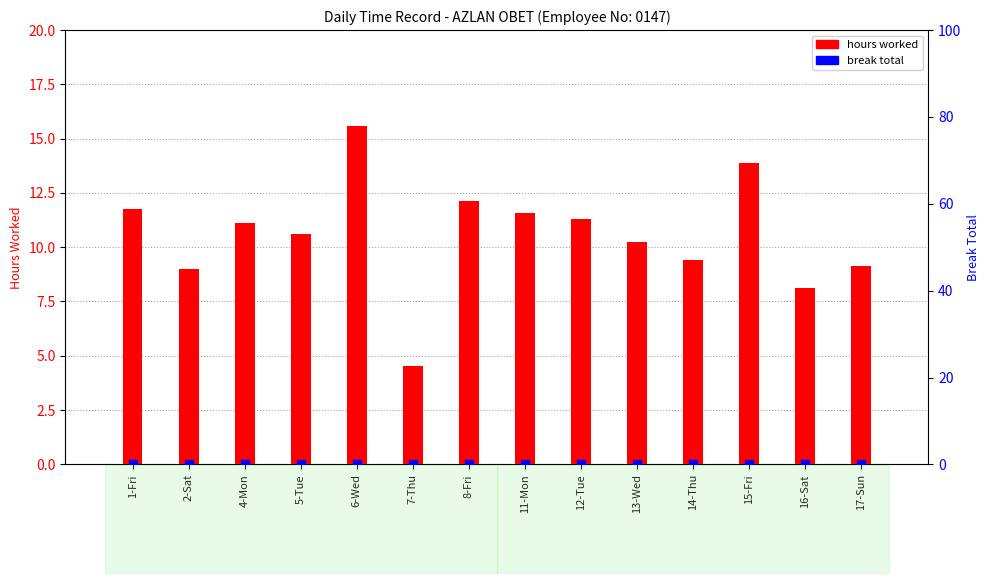

Which series reaches the maximum Y coordinate?

hours worked